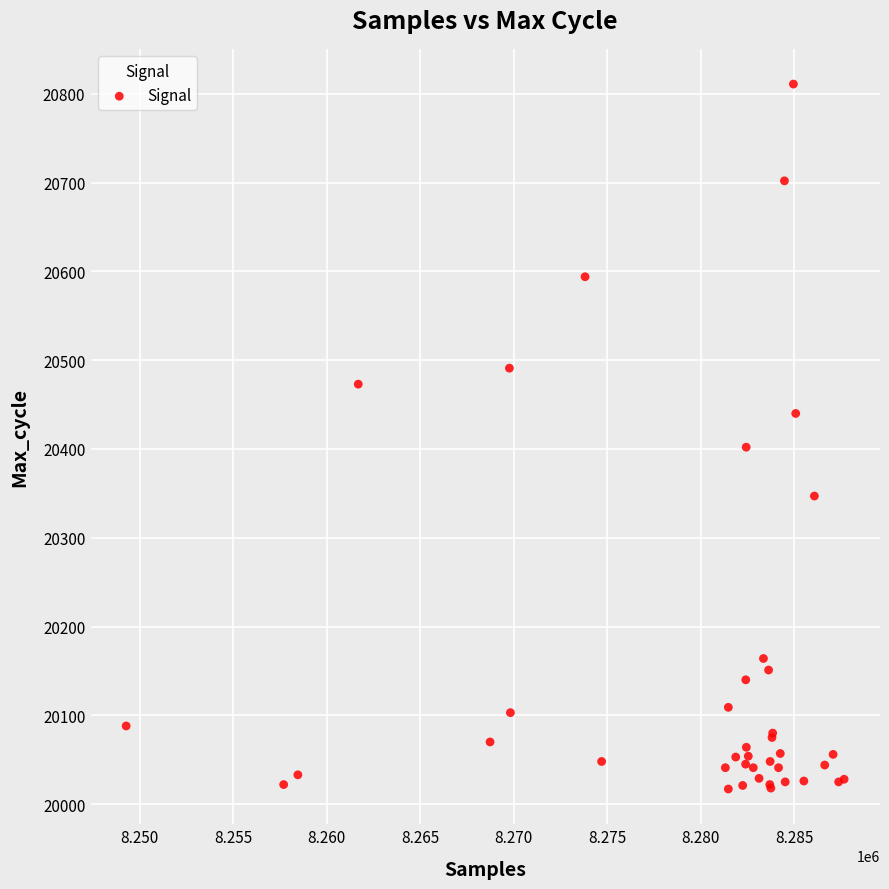

What Y value in the scatter plot is closest to 20414?

20402